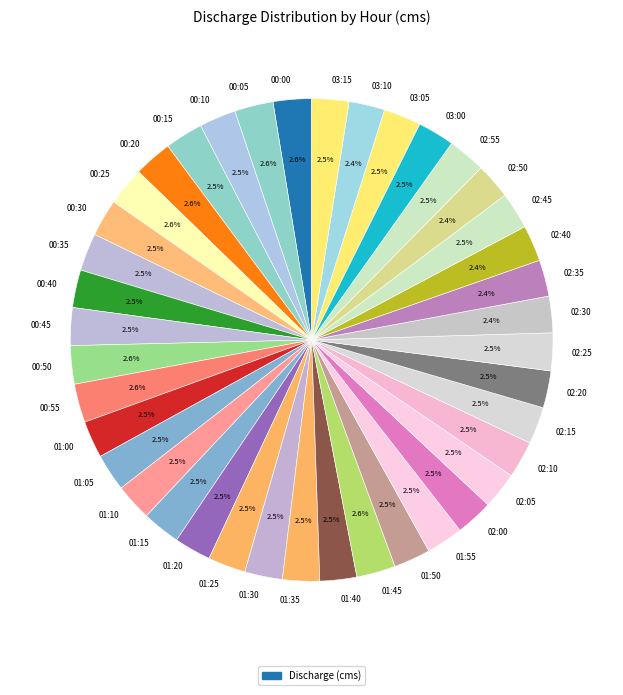

Is there a majority slice in this chart?

No